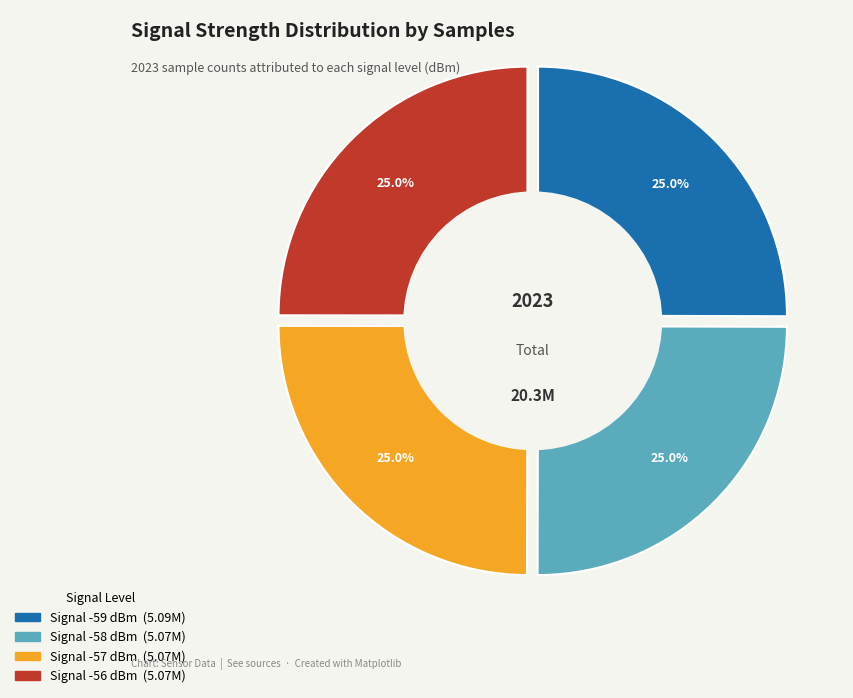

To the nearest percent, what is the average slice percentage?

25%